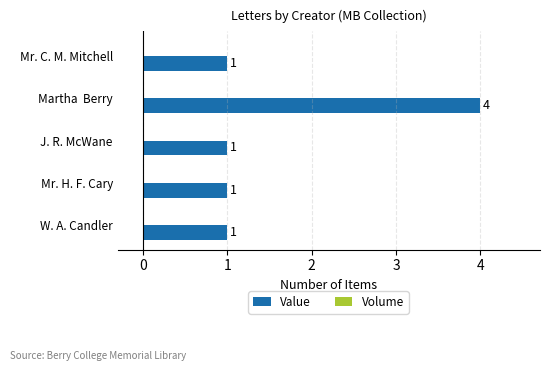

How many values are between 1 and 2?

4